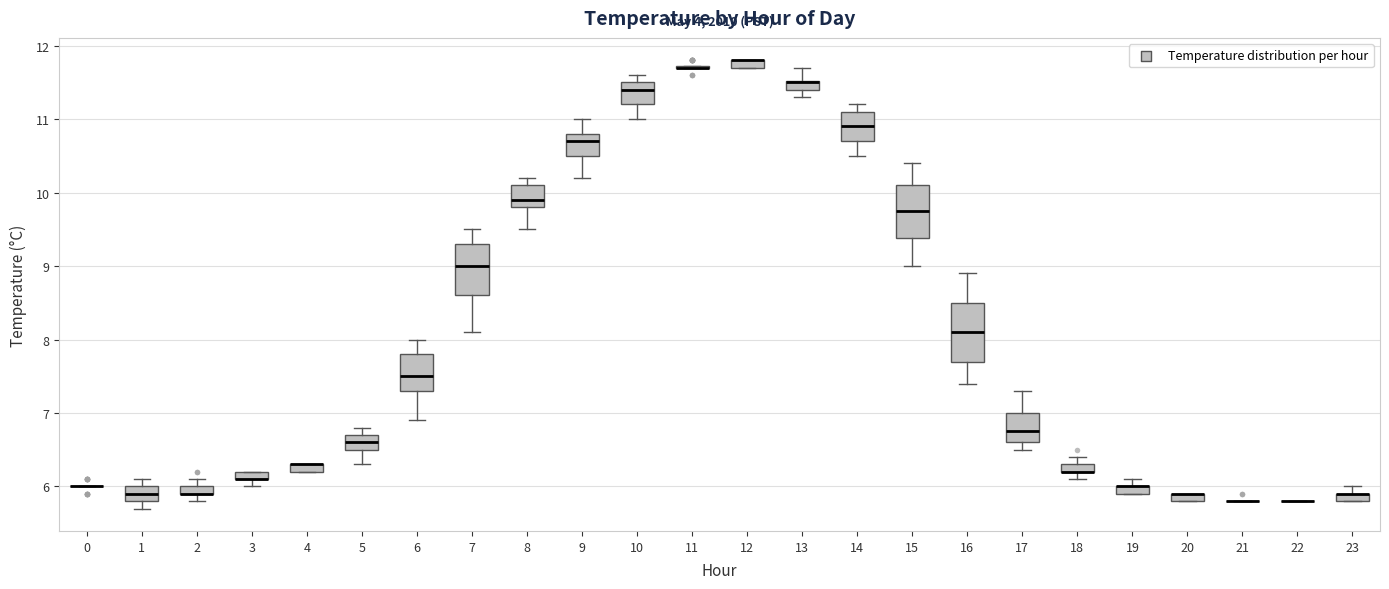

Where is the upper edge of the box at x = 19 on the y-axis? The values are not printed on the chart, so give them approximately, as read against the axis.

6.0